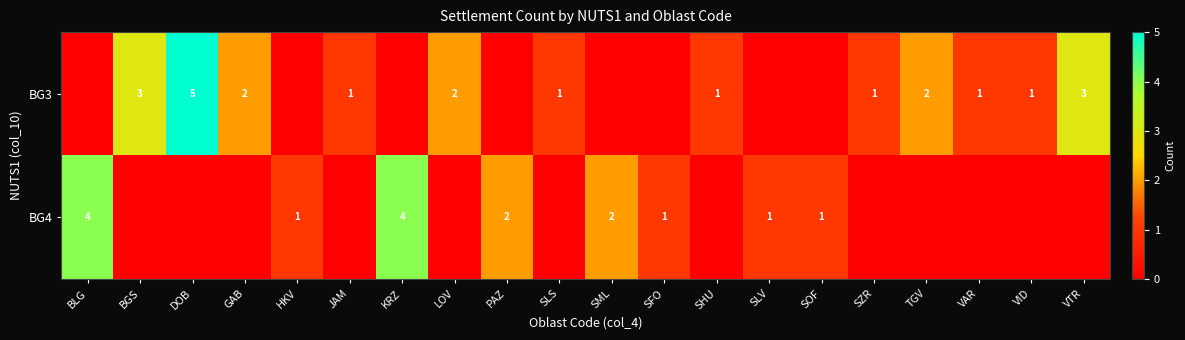

What is the sum of the BG3 values at BGS and DOB?

8